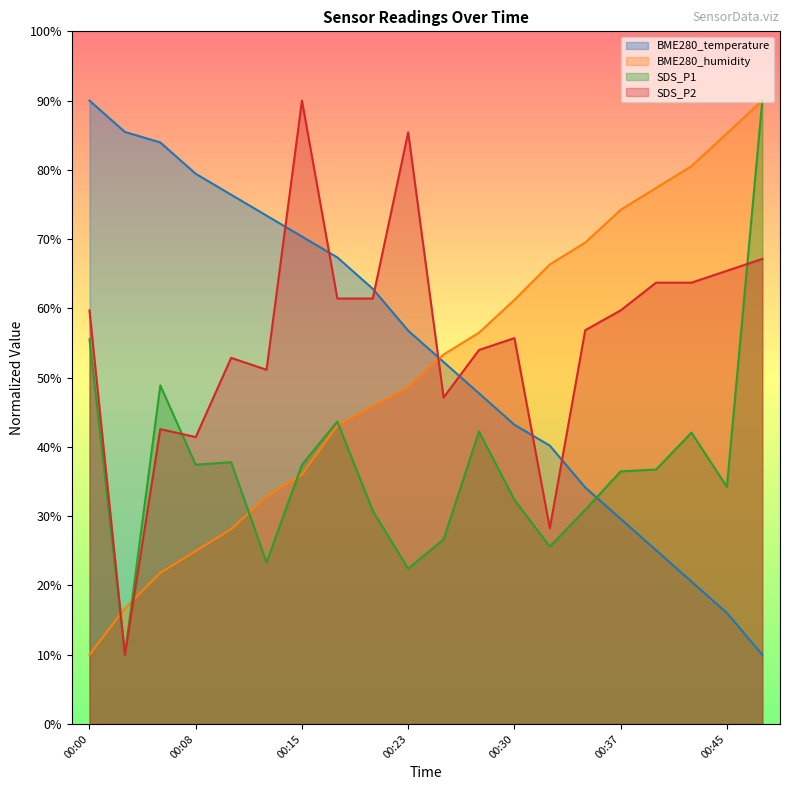

Is it true that BME280_temperature equals 76.0 at 00:23?

False